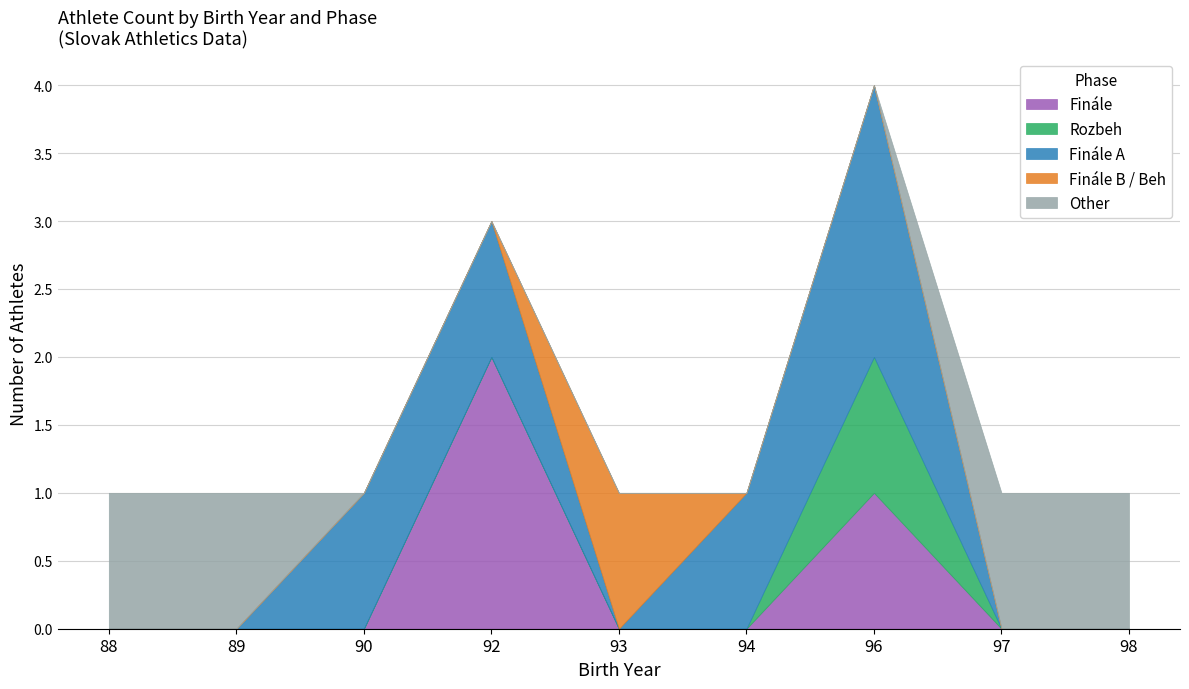

How many interior local peaks does the Finále A series have?

1